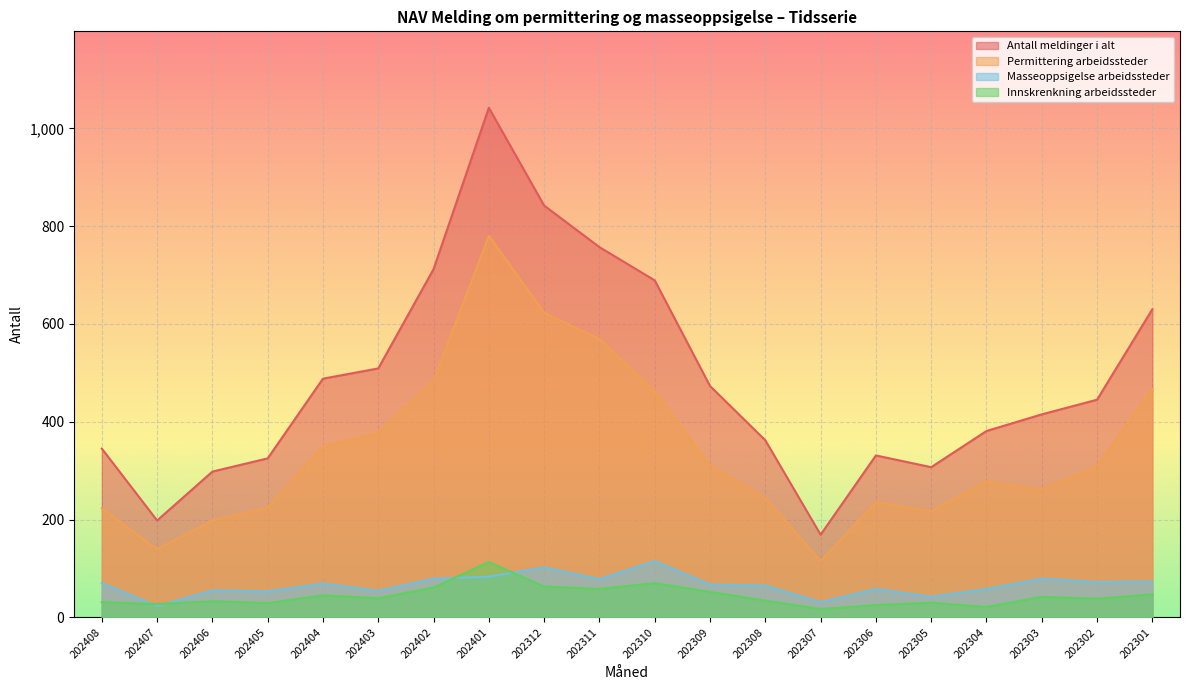

How many lines are shown in the chart?

4